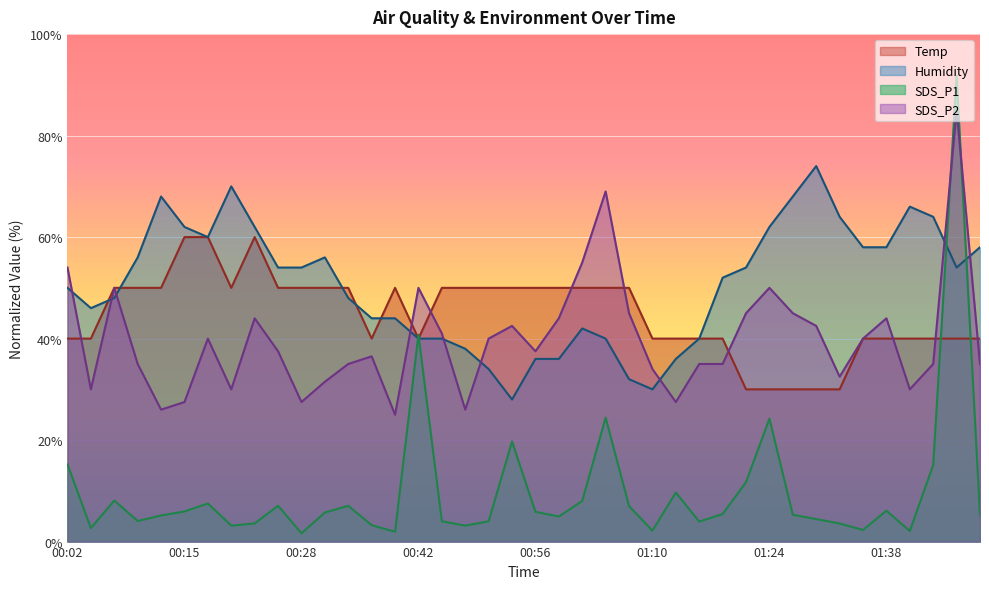

Which has a higher value, 00:20 or 00:02?

00:20